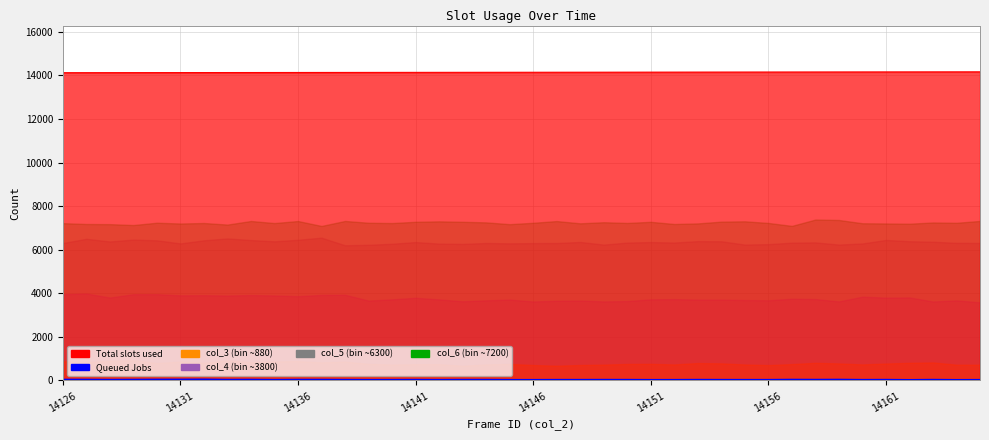

What is the minimum value shown in the chart?

4